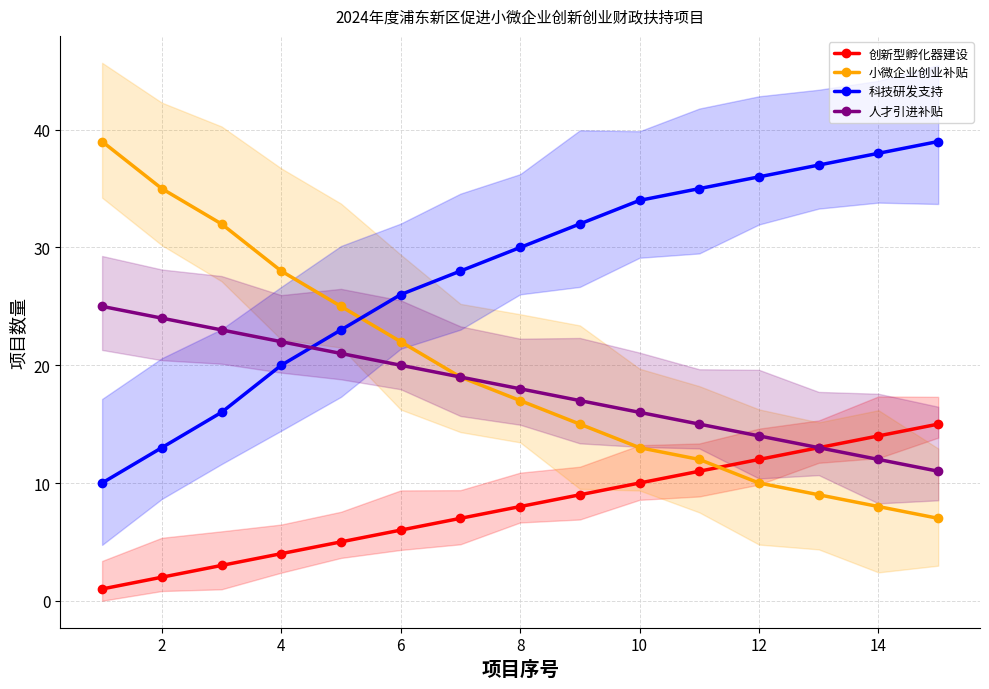

Reading left to right, transcribe all the data shown in this chart.

创新型孵化器建设: 1	2	3	4	5	6	7	8	9	10	11	12	13	14	15
小微企业创业补贴: 39	35	32	28	25	22	19	17	15	13	12	10	9	8	7
科技研发支持: 10	13	16	20	23	26	28	30	32	34	35	36	37	38	39
人才引进补贴: 25	24	23	22	21	20	19	18	17	16	15	14	13	12	11